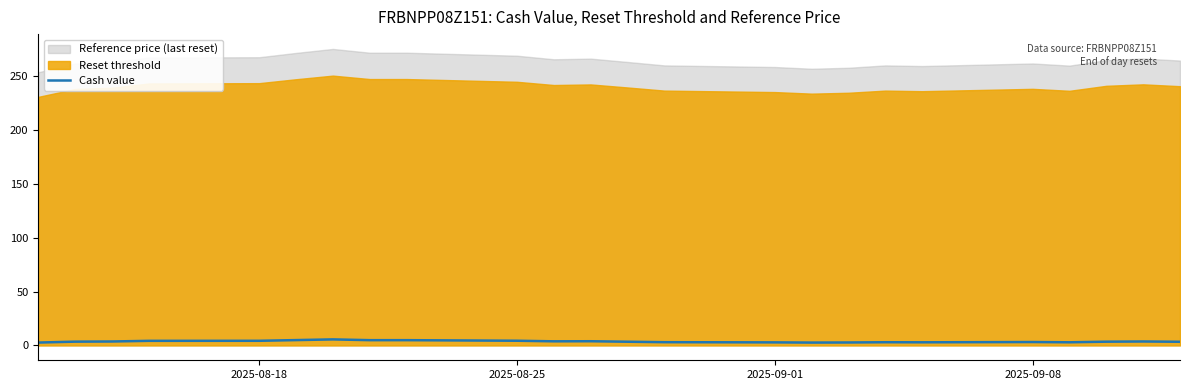

Which series has the largest total across all categories?

Reference price (last reset)